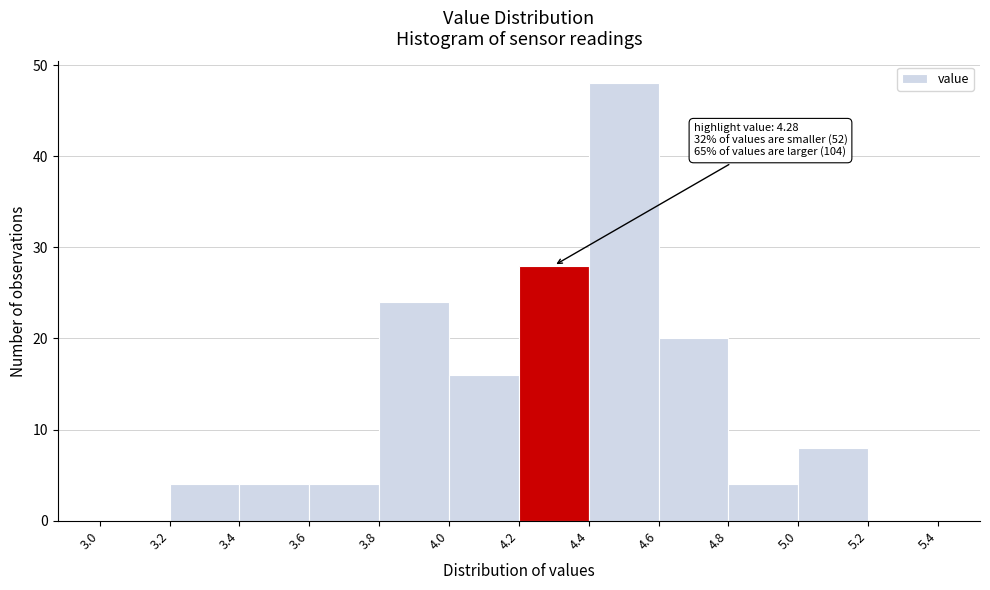

Over which range of the x-axis is the bar tallest?

4.4 to 4.6